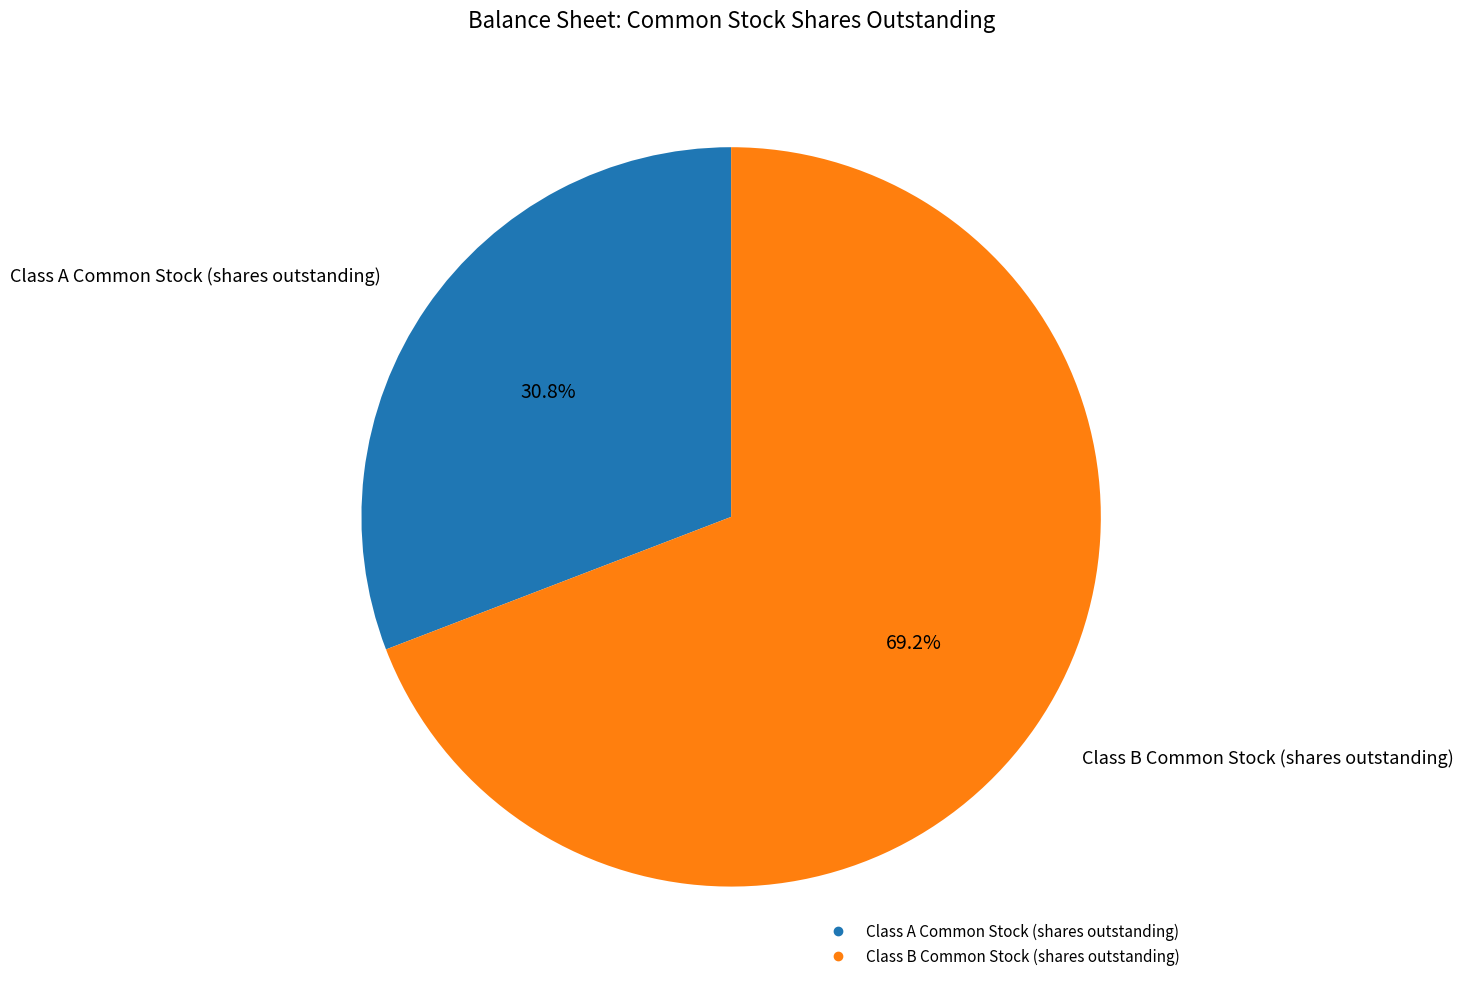

Between Class B Common Stock (shares outstanding) and Class A Common Stock (shares outstanding), which is larger?

Class B Common Stock (shares outstanding)